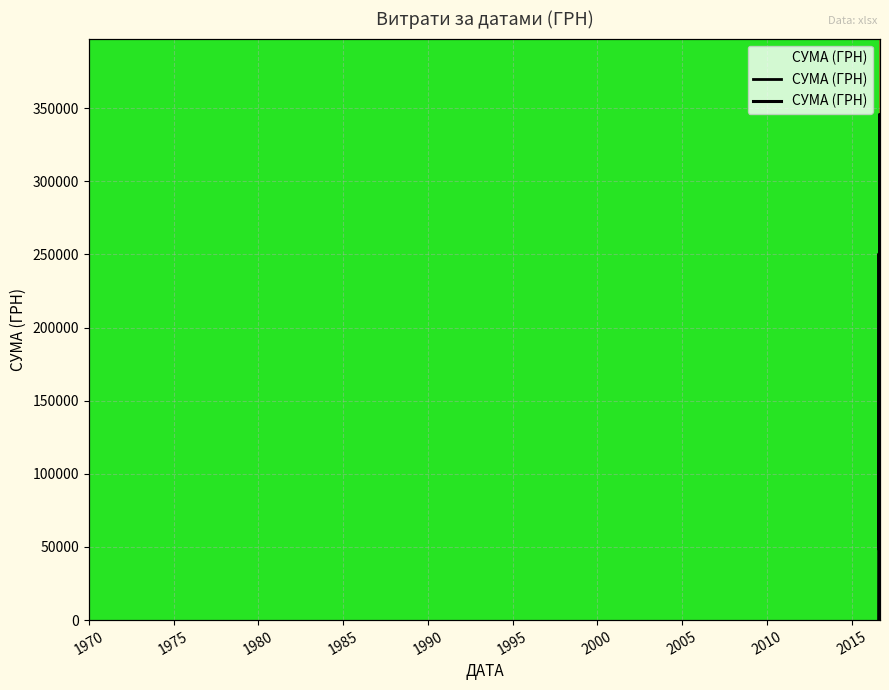

Reading right to left, list all the values displayed in this chart.

133168.7	33257.9	345687.3	26048.1	212595.2	47830.8	57437.1	235124.7	250454.0	85650.0	998.2